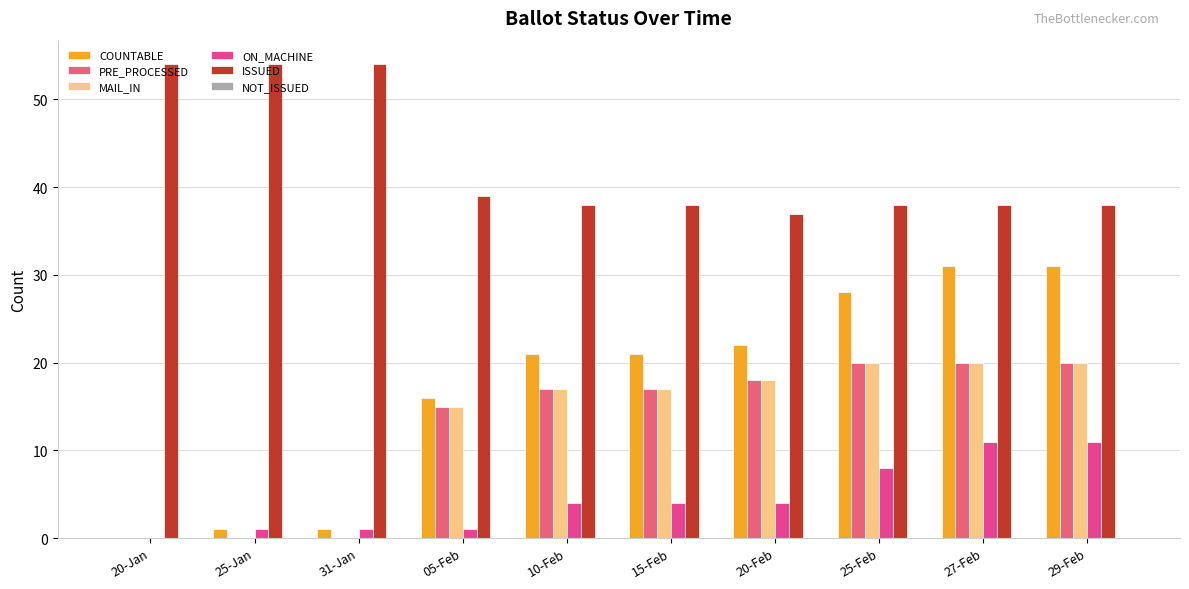

What value does the COUNTABLE series have at 15-Feb?

21